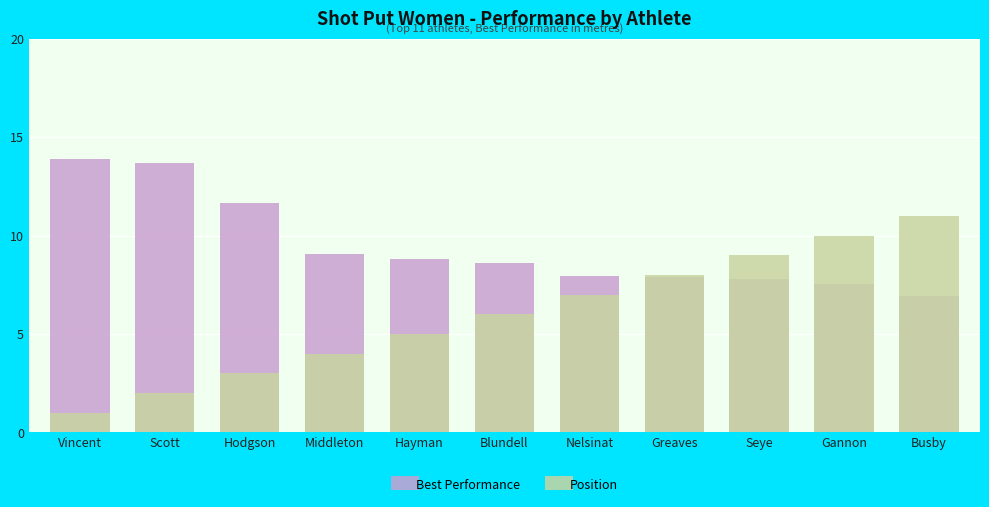

What is the approximate value of Best Performance at Hodgson?

11.6